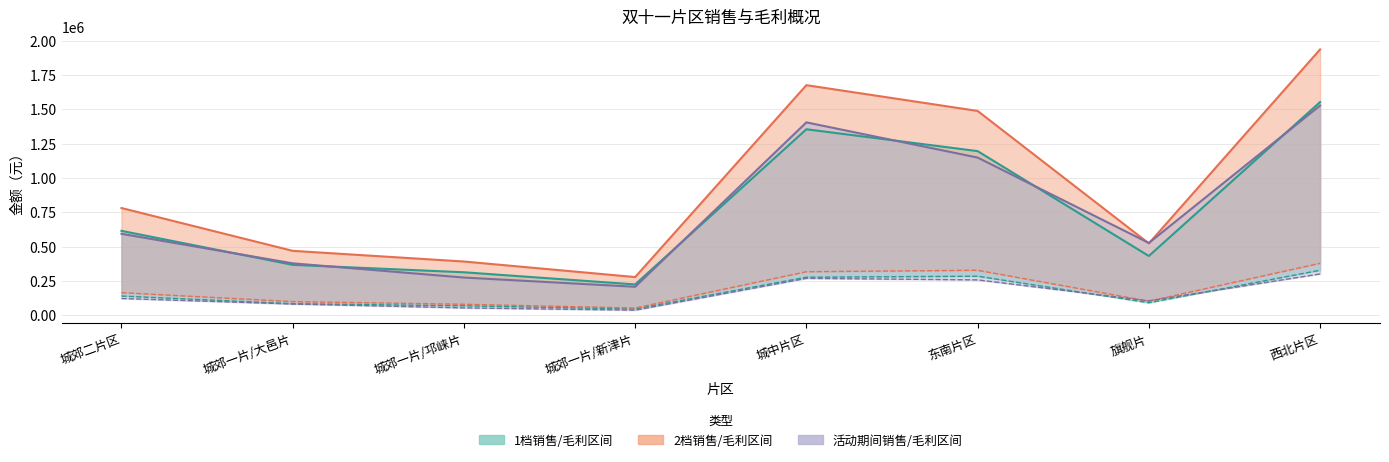

Which category has the lowest value in the 1档3天销售 series?

城郊一片/新津片